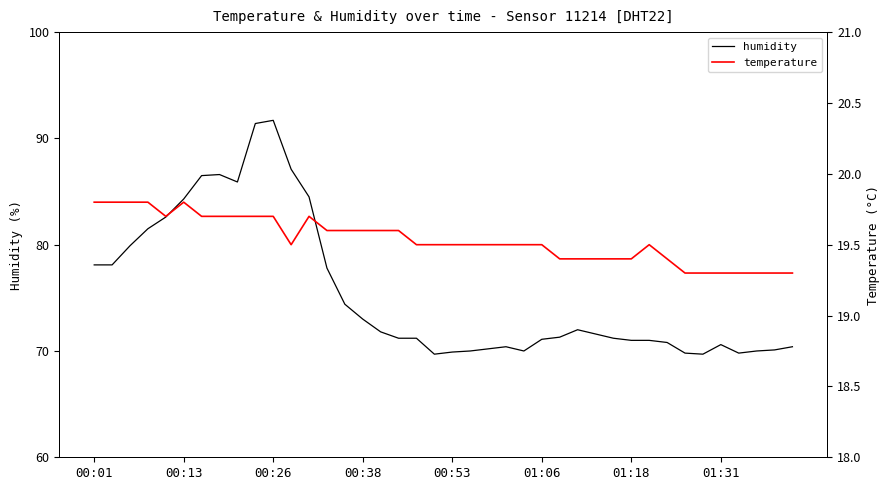

What is the lowest value of the humidity series?

69.7